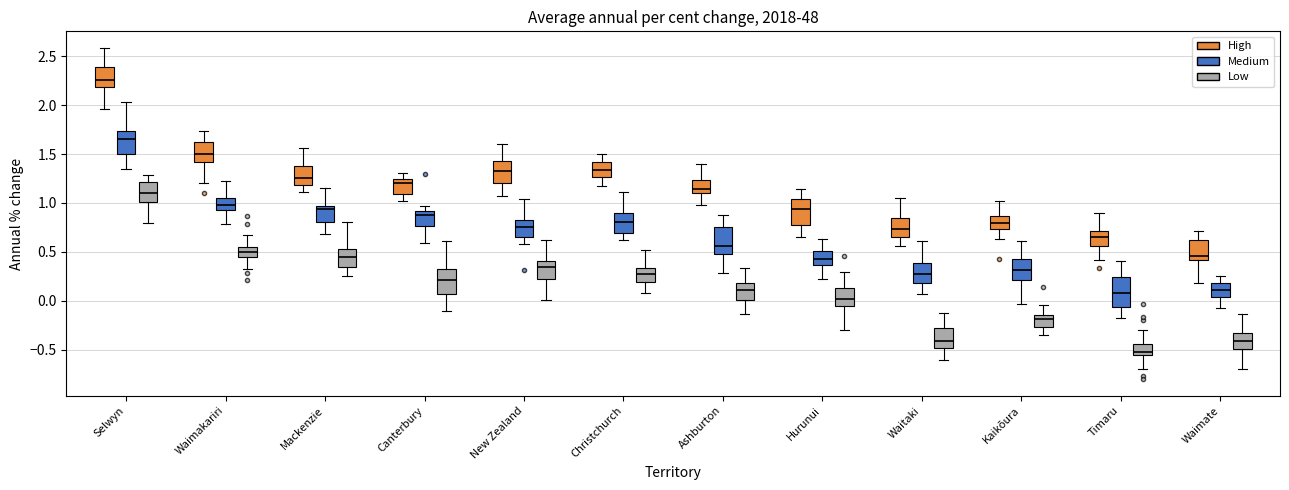

Which box's median line is the lowest?

Timaru (Low)